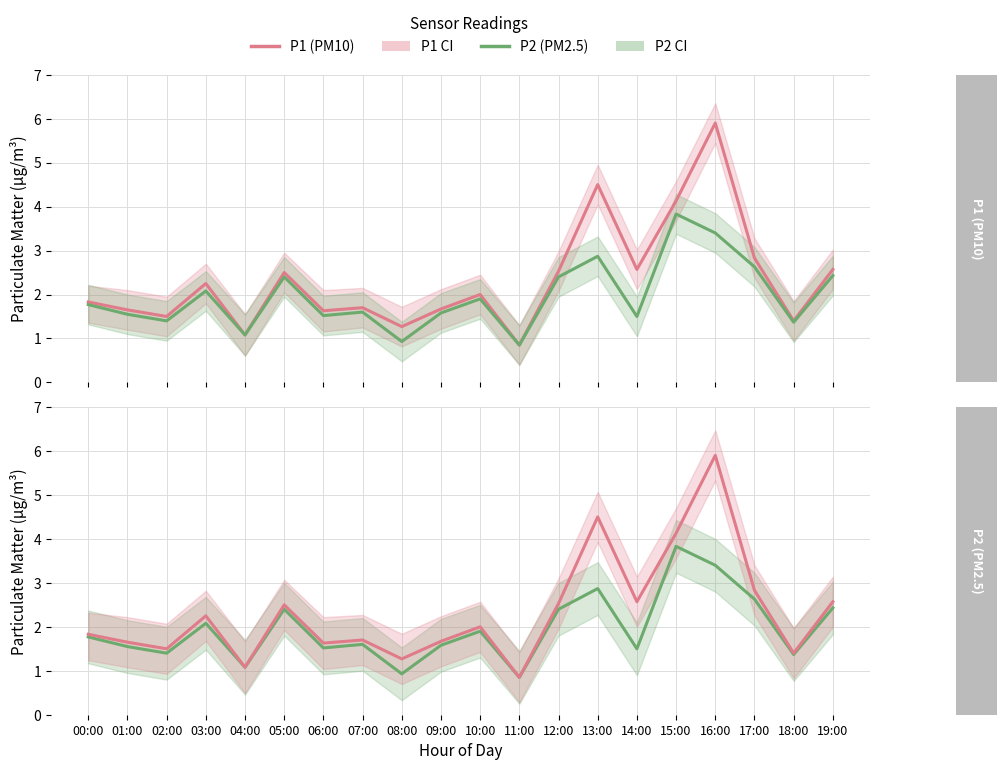

What position from the left is 01:00?

2